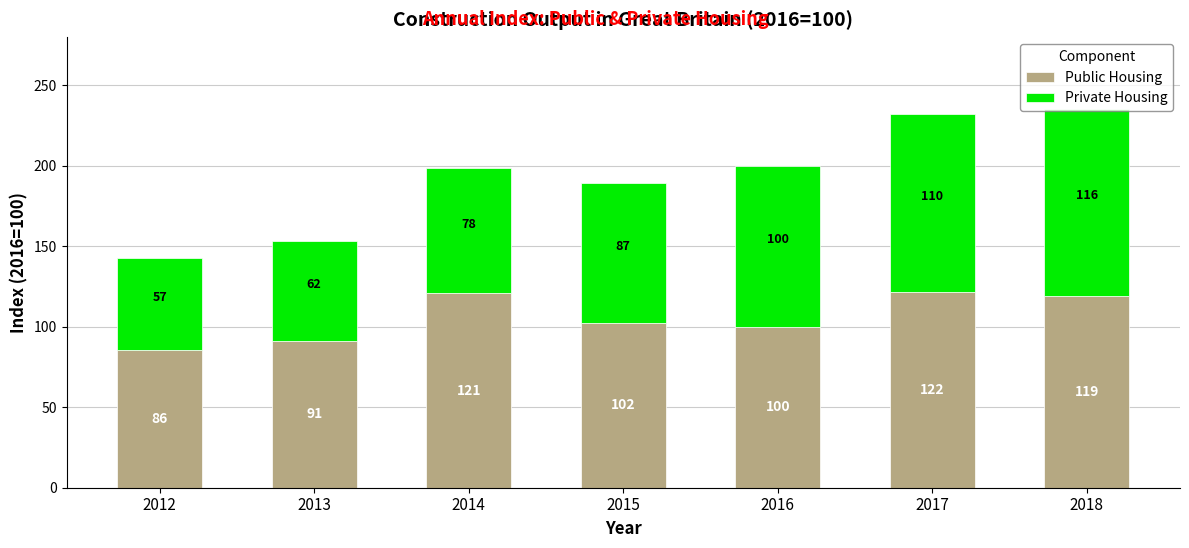

Are the bars horizontal?

No